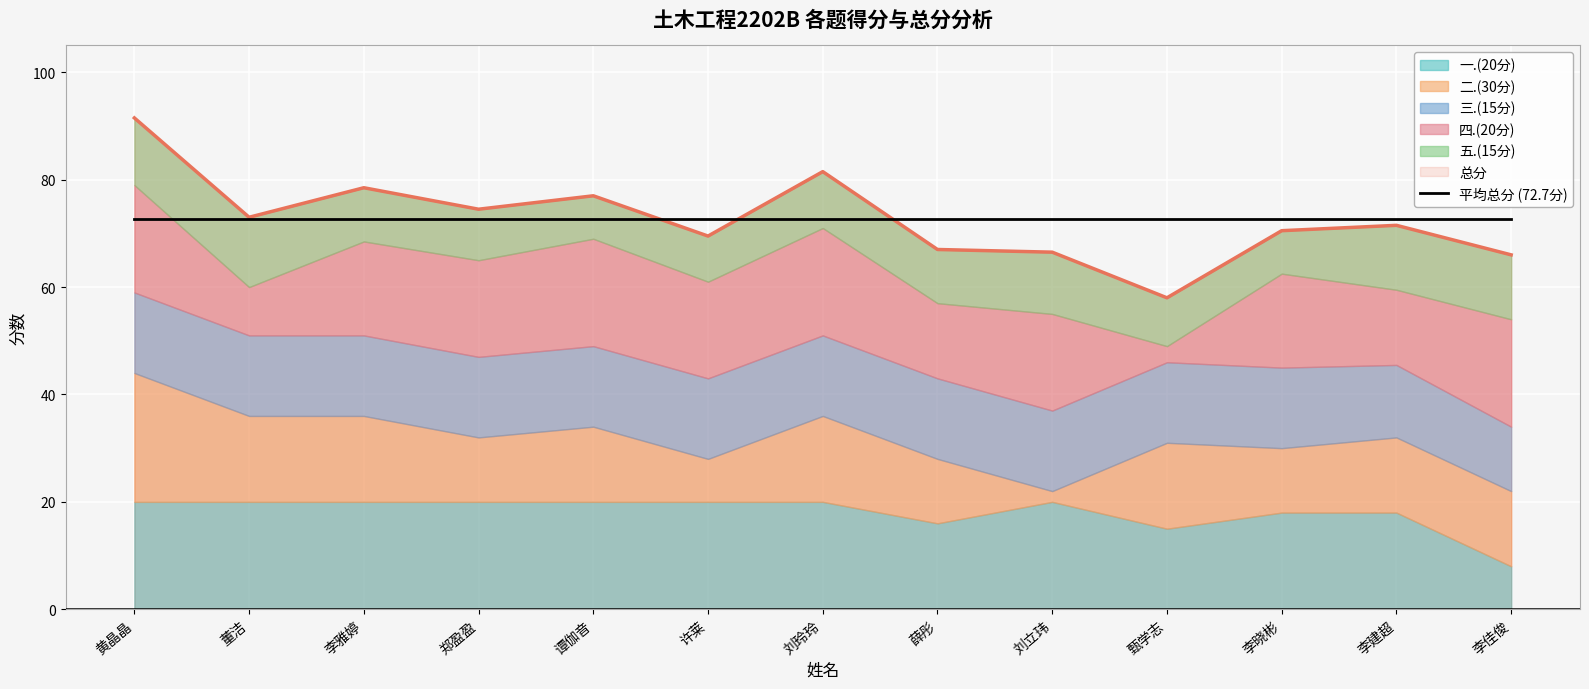

What is the label of the 9th point from the right?

谭伽音